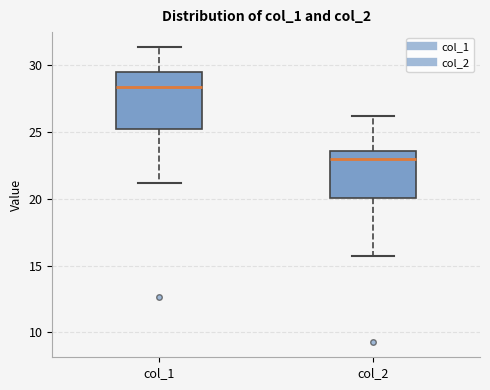

Which box is the tallest, from its lower edge to its upper edge?

col_1